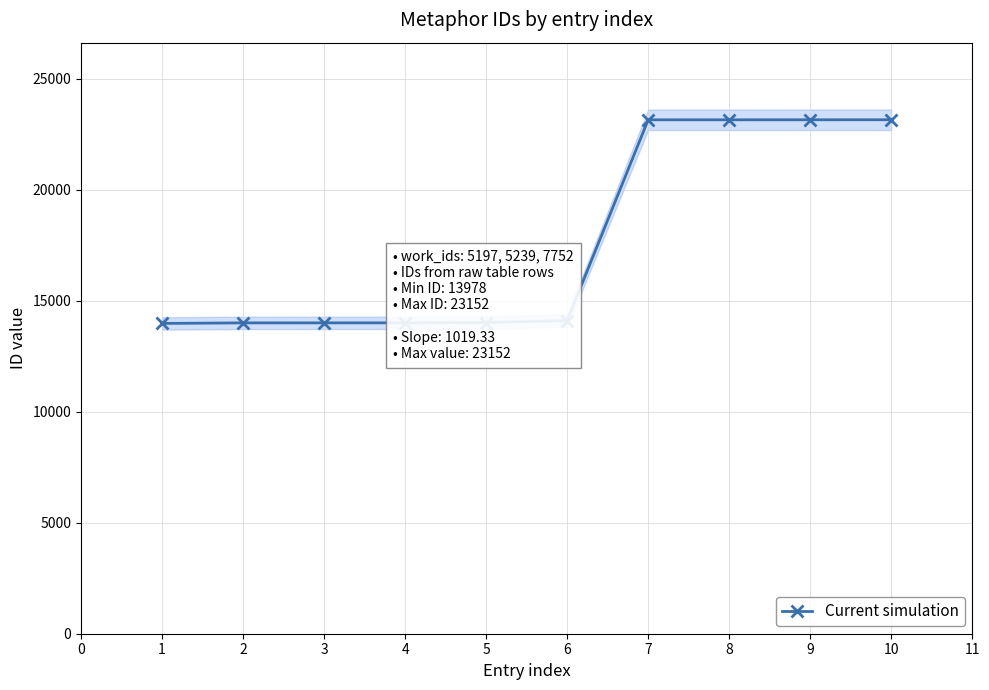

What is the value of the Current simulation point at the 9th from the left?

23151